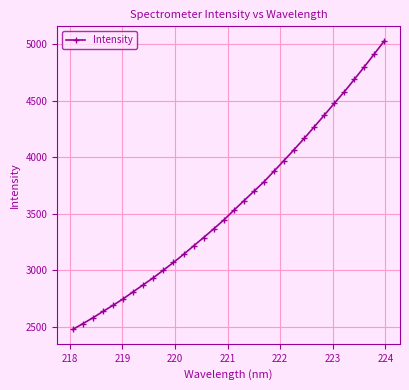

What is the difference between the maximum and minimum values?

2553.9